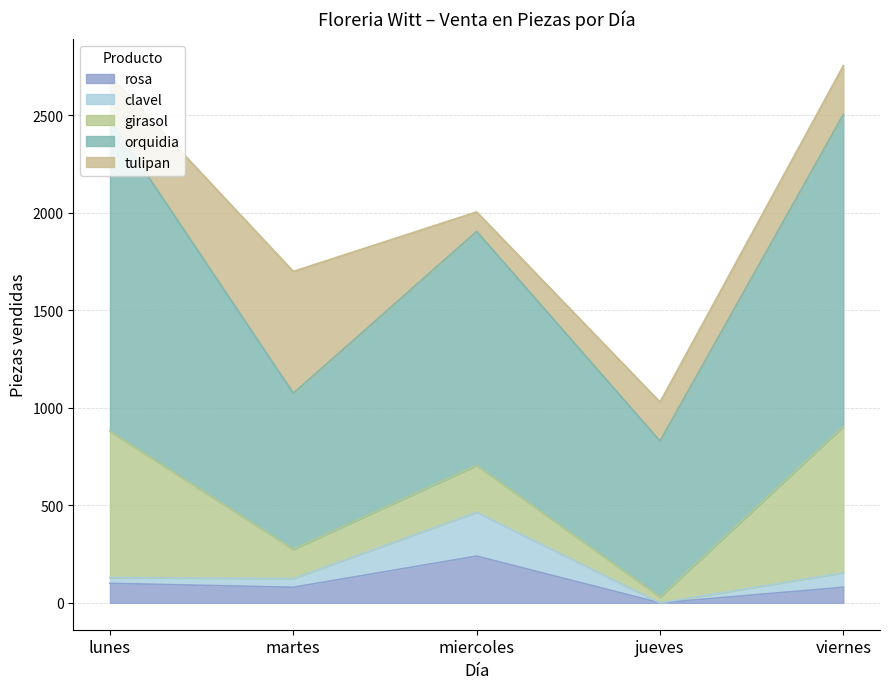

What is the value of the rosa point at the 2nd from the left?

80